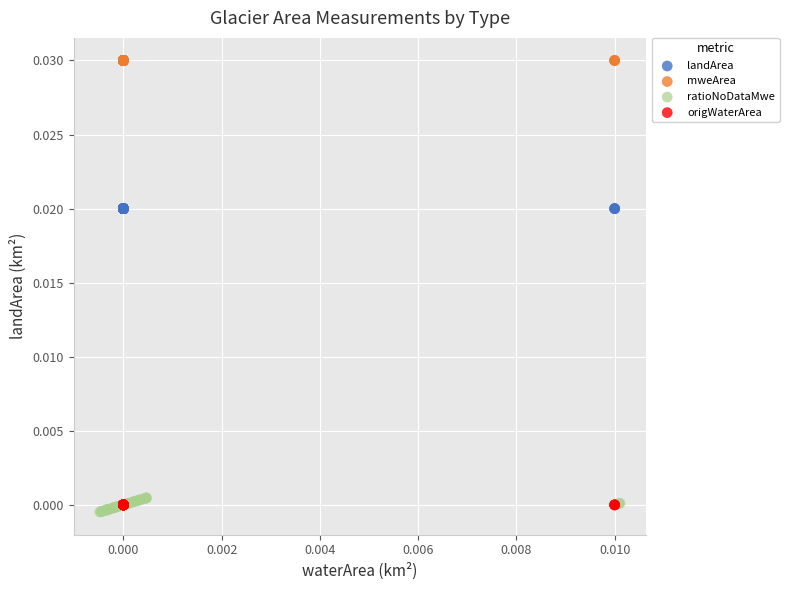

What are all the series names shown in the legend?

landArea, mweArea, ratioNoDataMwe, origWaterArea